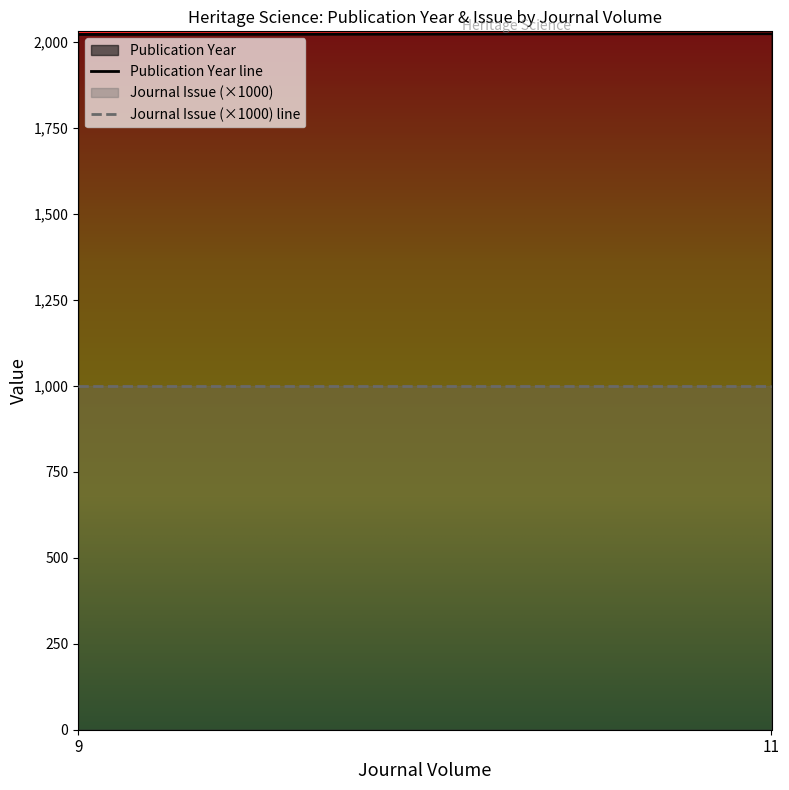

What is the greatest value displayed?

2023